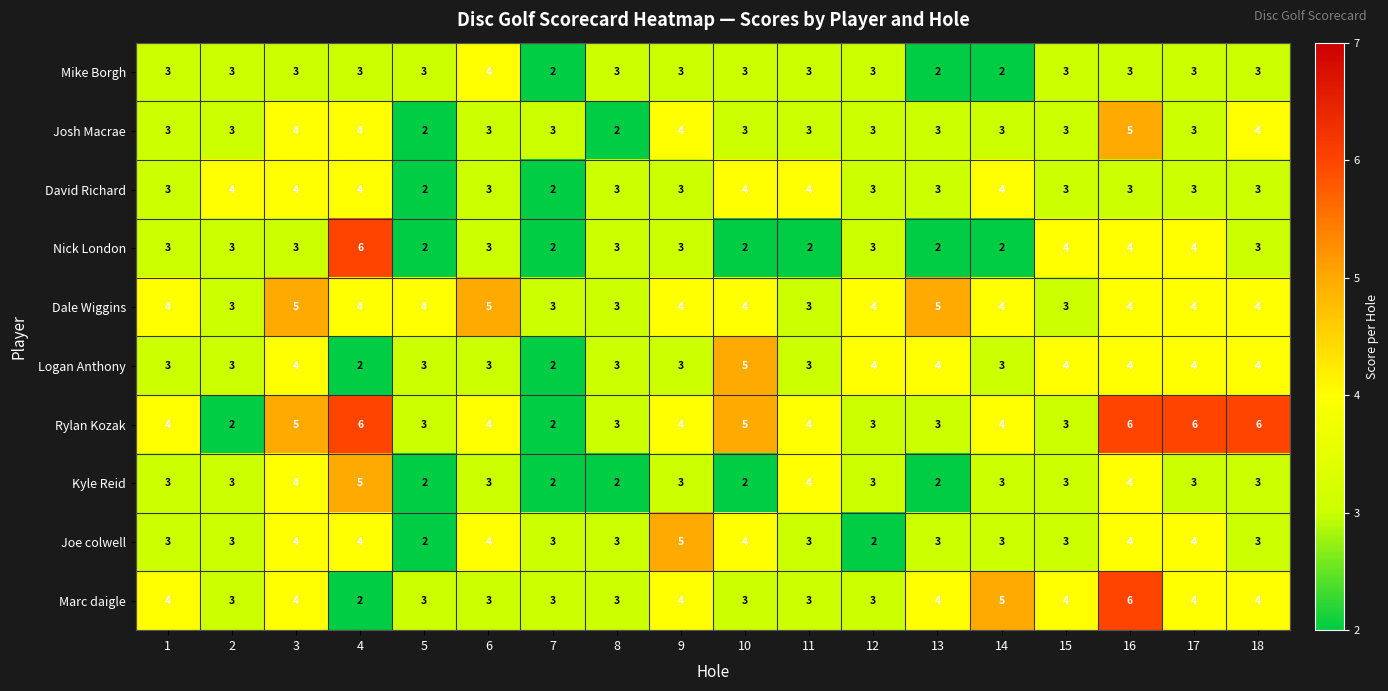

Count the Kyle Reid values in the range 2 to 3.

14